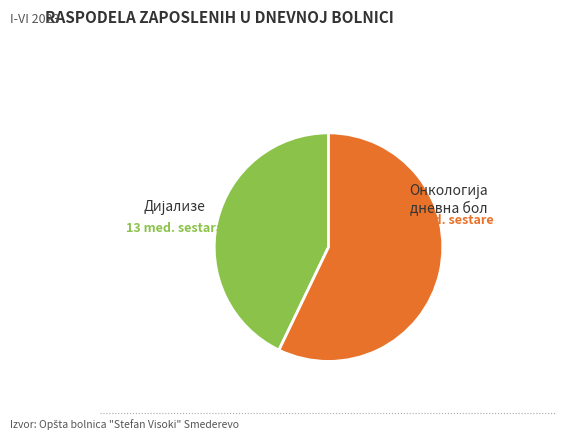

Is there any slice that represents more than half of the pie?

Yes